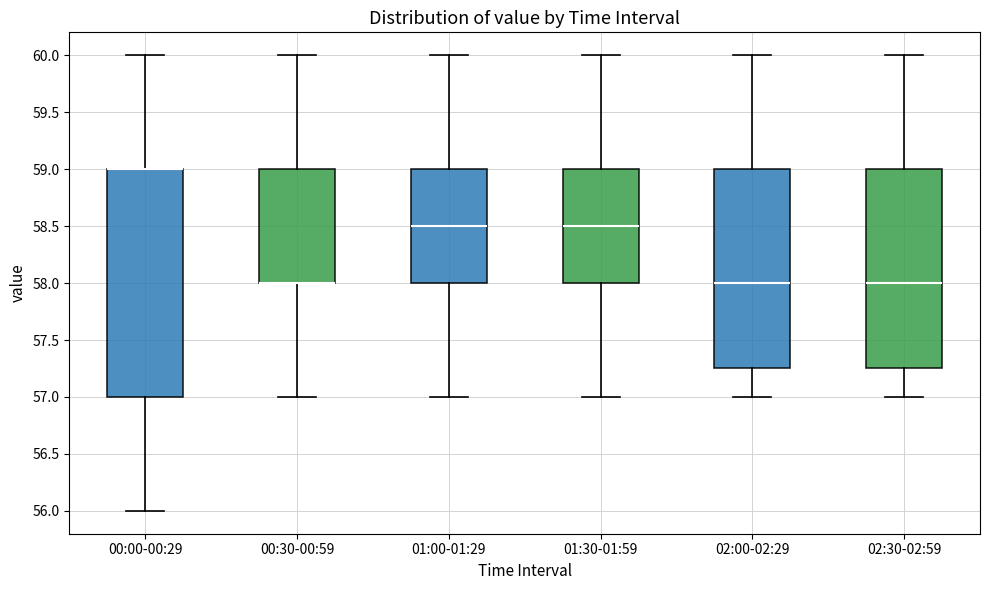

Reading left to right, transcribe this box plot: for each box, give where its median line is, the range the box spans, and where its two whiskers end, as read against the y-axis. The values are not printed on the chart, so give them approximately, as read against the axis.

00:00-00:29: median 59.00 (drawn on the box's upper edge), box 57.00 to 59.00, whiskers 56.00 to 60.00
00:30-00:59: median 58.00 (drawn on the box's lower edge), box 58.00 to 59.00, whiskers 57.00 to 60.00
01:00-01:29: median 58.50, box 58.00 to 59.00, whiskers 57.00 to 60.00
01:30-01:59: median 58.50, box 58.00 to 59.00, whiskers 57.00 to 60.00
02:00-02:29: median 58.00, box 57.25 to 59.00, whiskers 57.00 to 60.00
02:30-02:59: median 58.00, box 57.25 to 59.00, whiskers 57.00 to 60.00